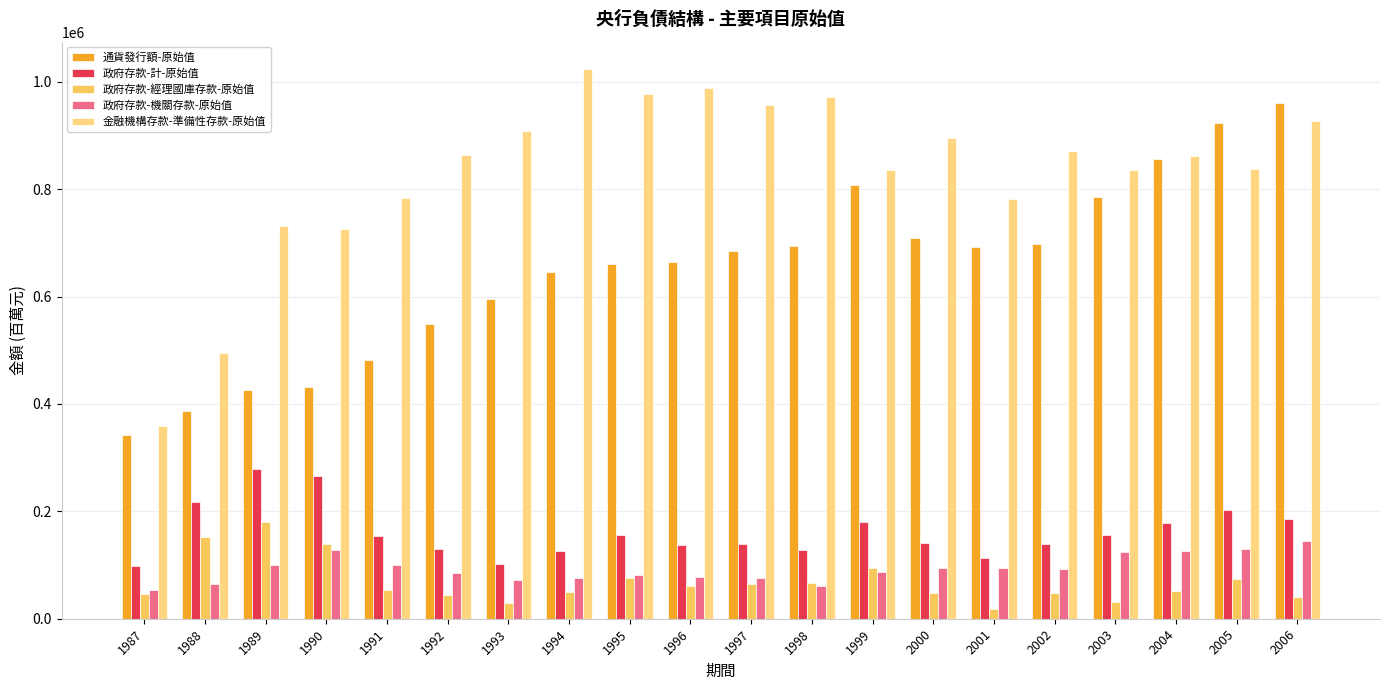

At which label does 政府存款-機關存款-原始值 reach its peak?

2006